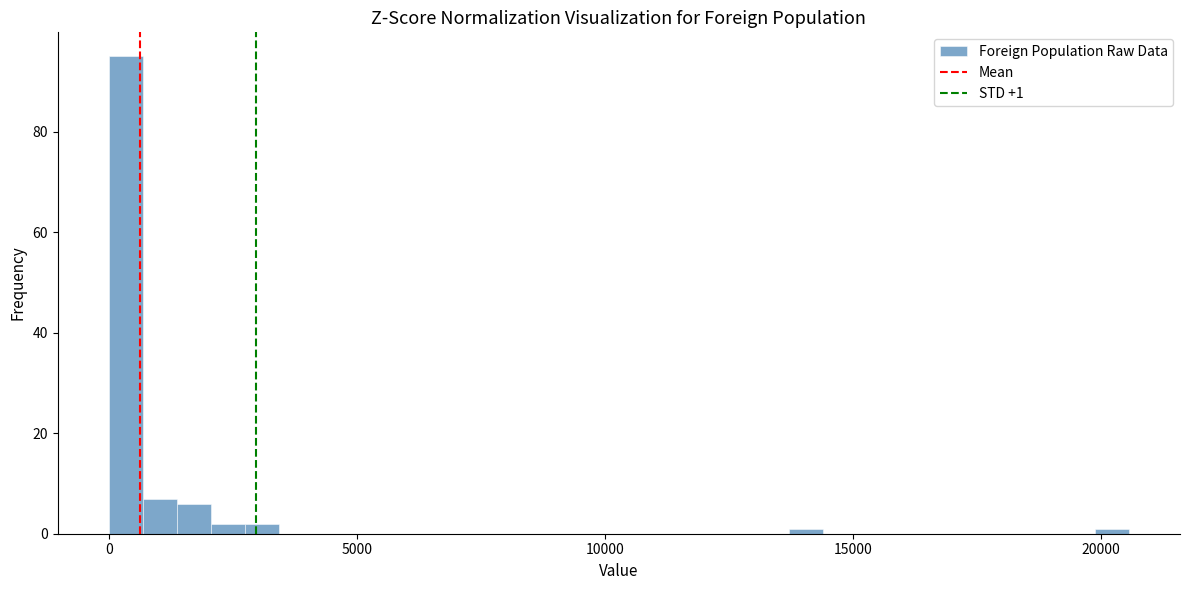

Around what value on the x-axis is the tallest bar? Give the approximate position of its centre, as read against the axis.

500